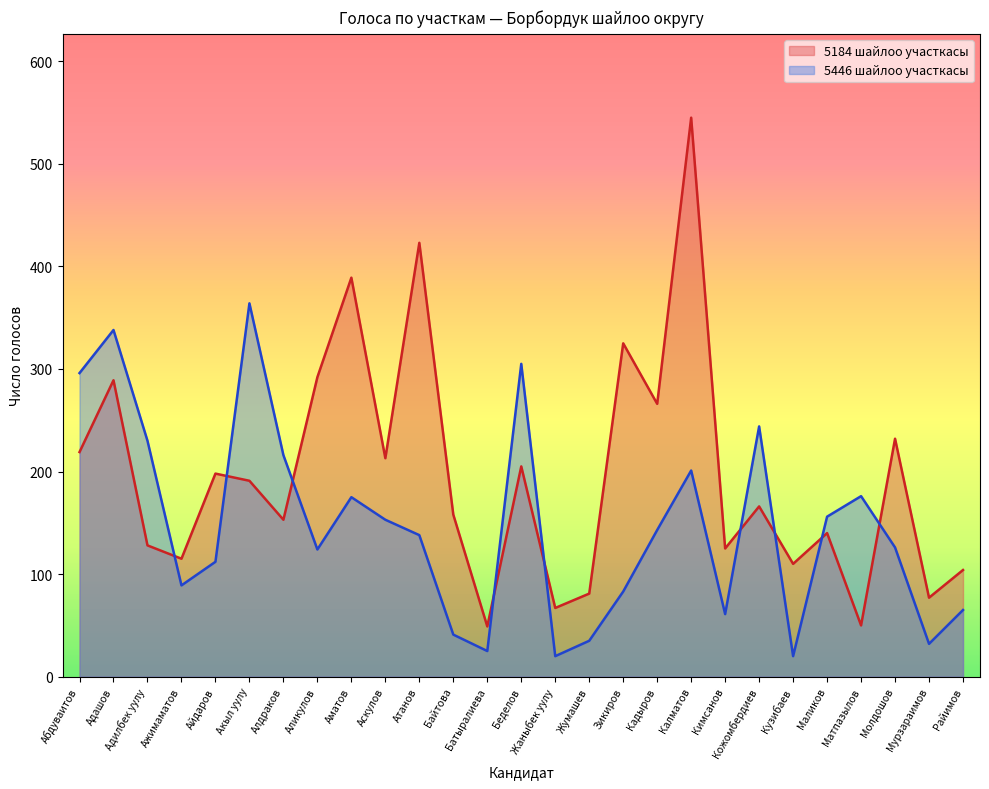

Which category has the highest value across all series?

Калматов